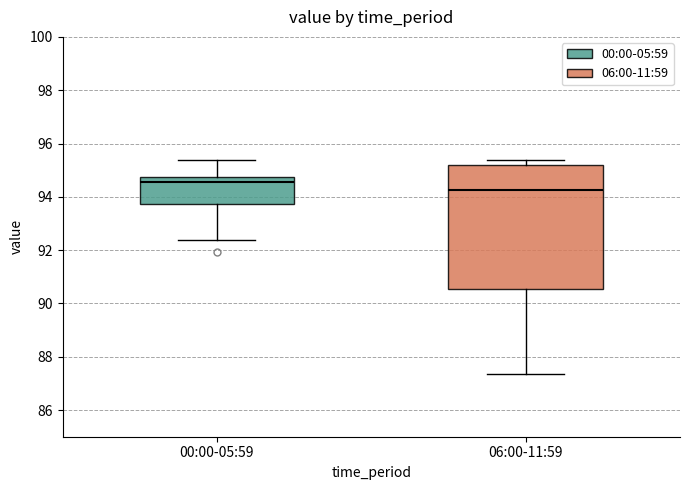

Where does the upper whisker of the box for 00:00-05:59 end on the y-axis? The values are not printed on the chart, so give them approximately, as read against the axis.

95.4